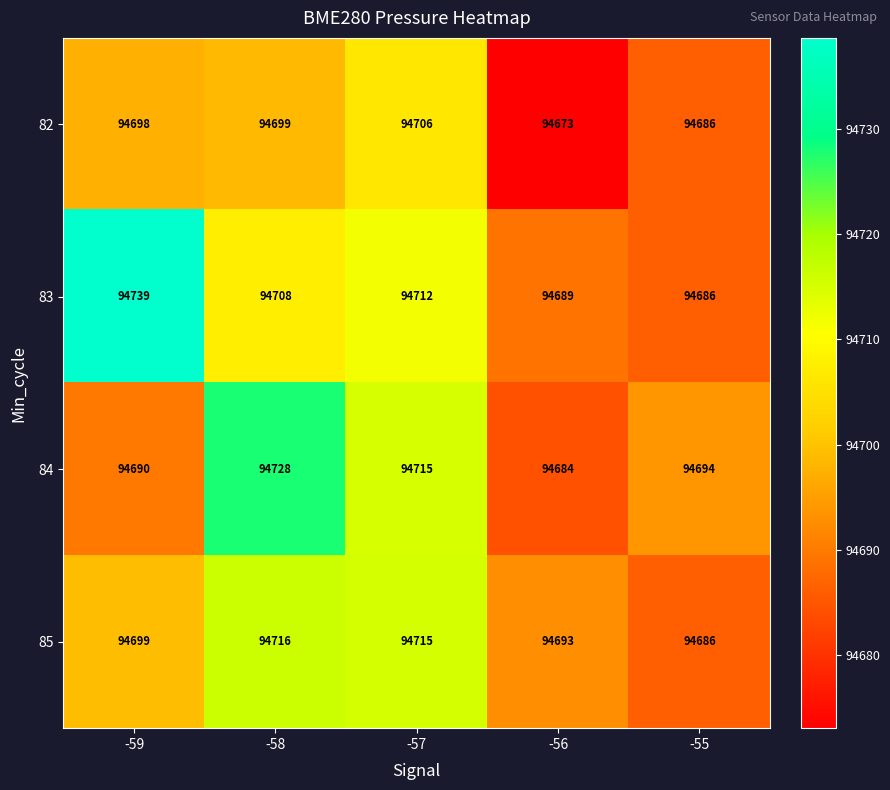

At which label is 84 closest to 94706?

-57